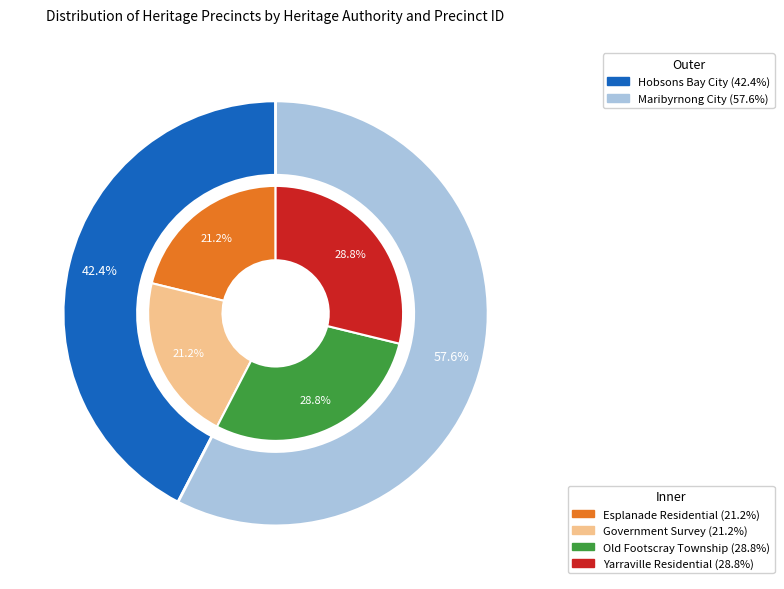

What is the ratio of the value at Esplanade Residential Heritage Precinct to the value at Yarraville Residential Heritage Area?

0.7